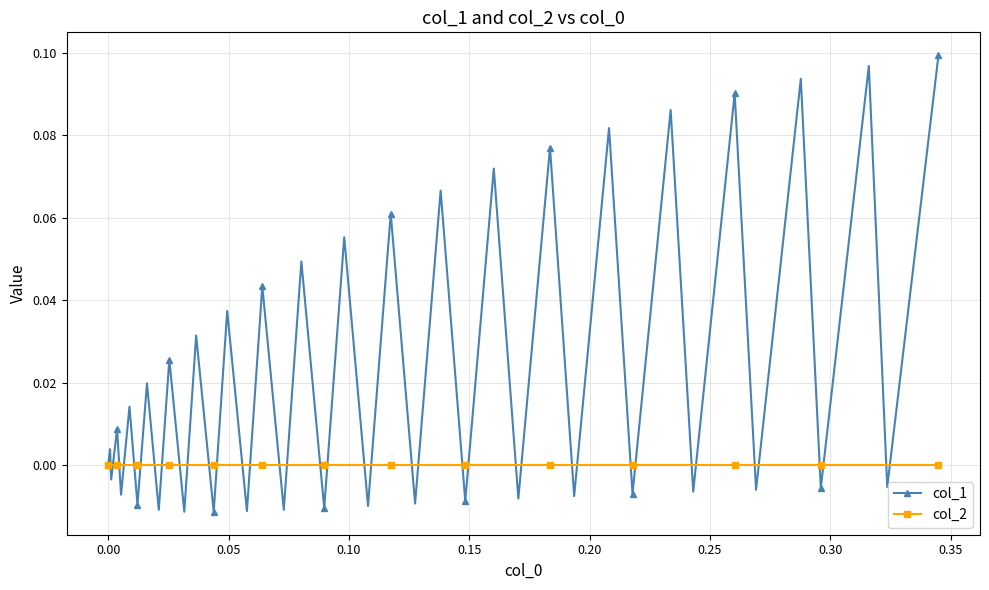

In col_1, how many points are higher than both neighbors (excluding endpoints)?

19